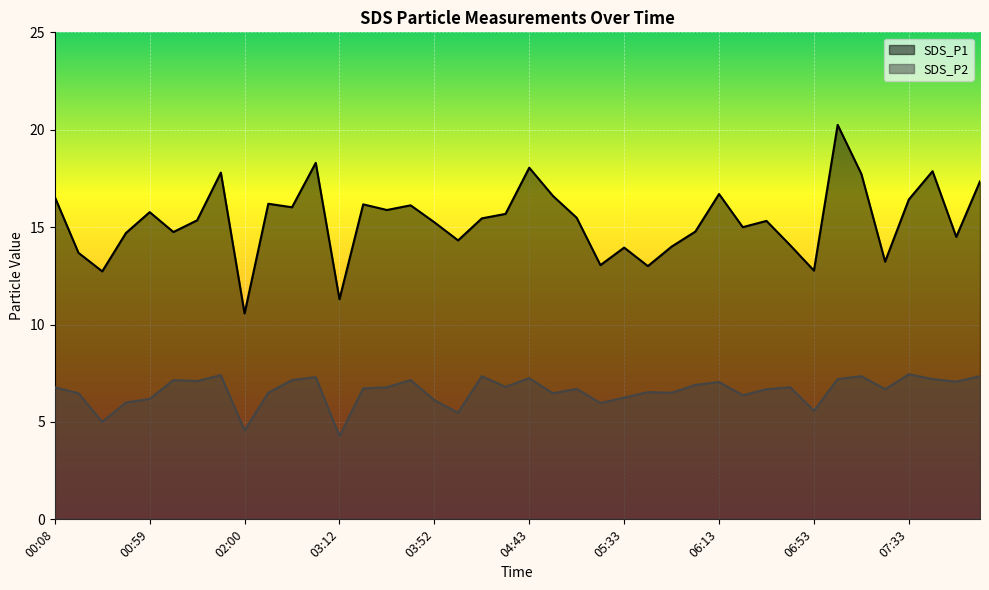

What is the value of the SDS_P1 point at the 10th from the left?

16.2